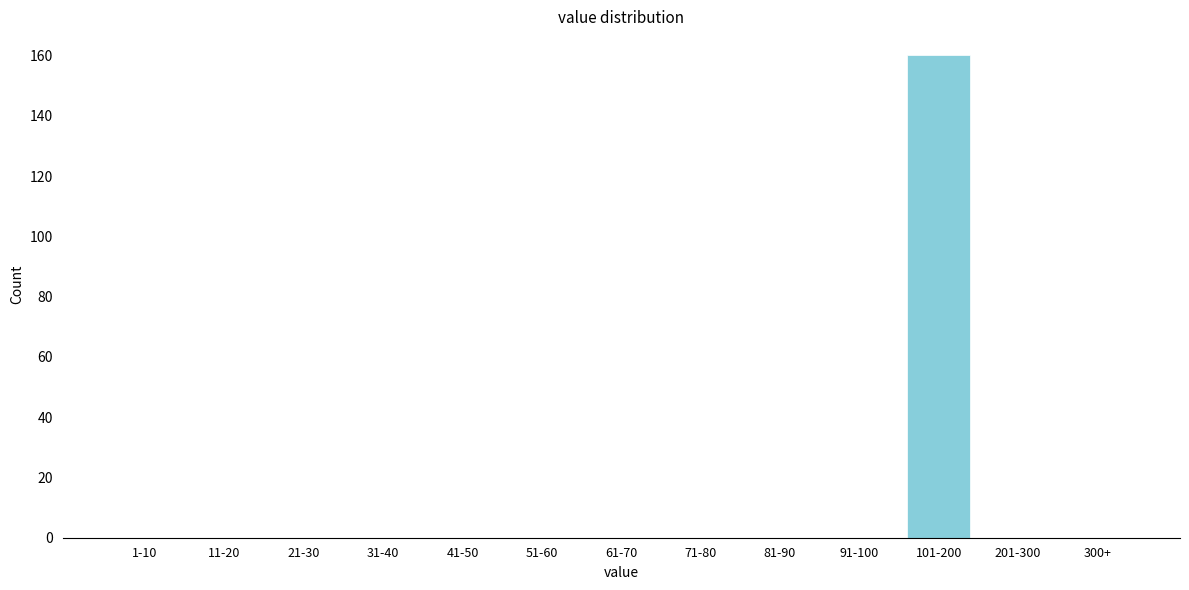

Reading left to right, transcribe all the data shown in this chart.

1-10=0	11-20=0	21-30=0	31-40=0	41-50=0	51-60=0	61-70=0	71-80=0	81-90=0	91-100=0	101-200=160	201-300=0	300+=0